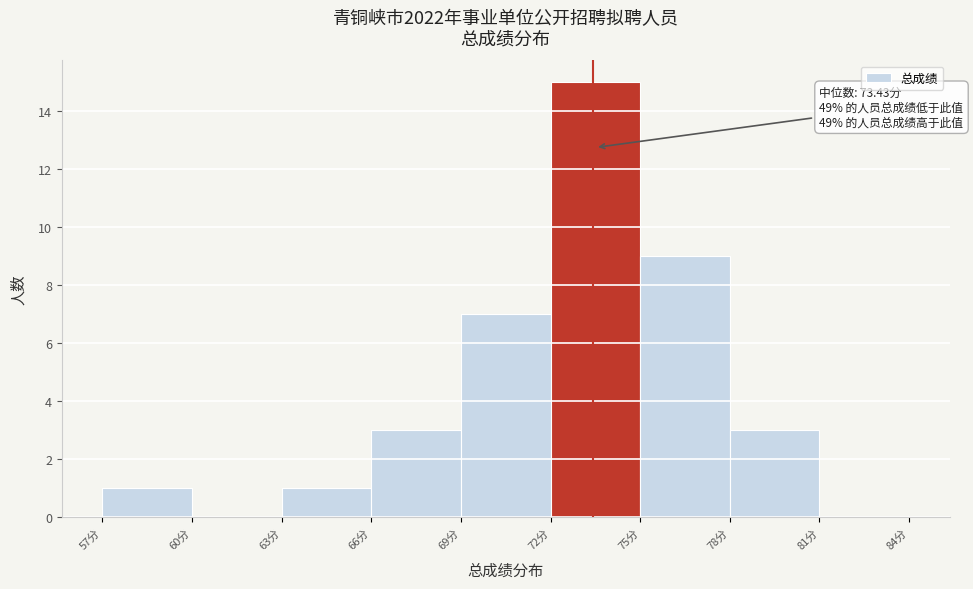

Which range on the x-axis has the tallest bar?

72 to 75